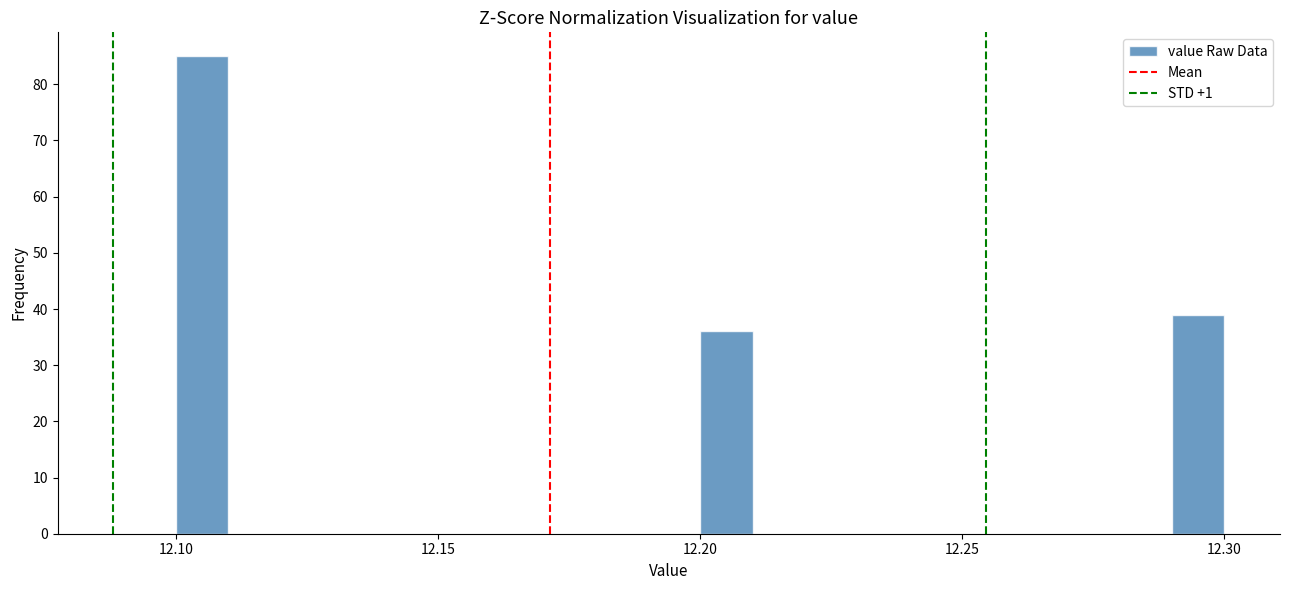

Around what value on the x-axis is the tallest bar? Give the approximate position of its centre, as read against the axis.

12.105